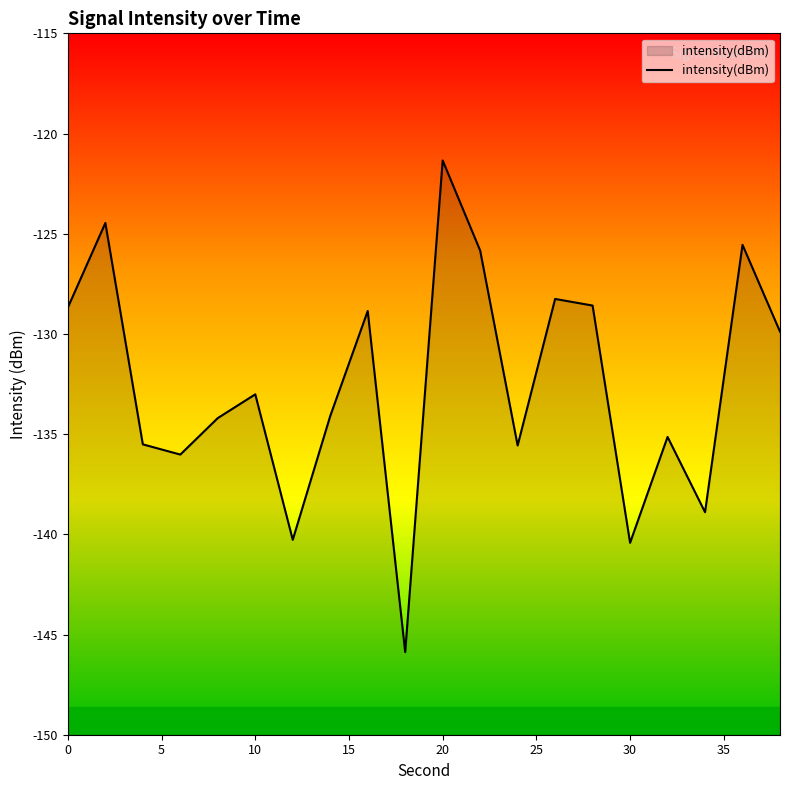

Is it true that the value at 6 is -136.0?

True